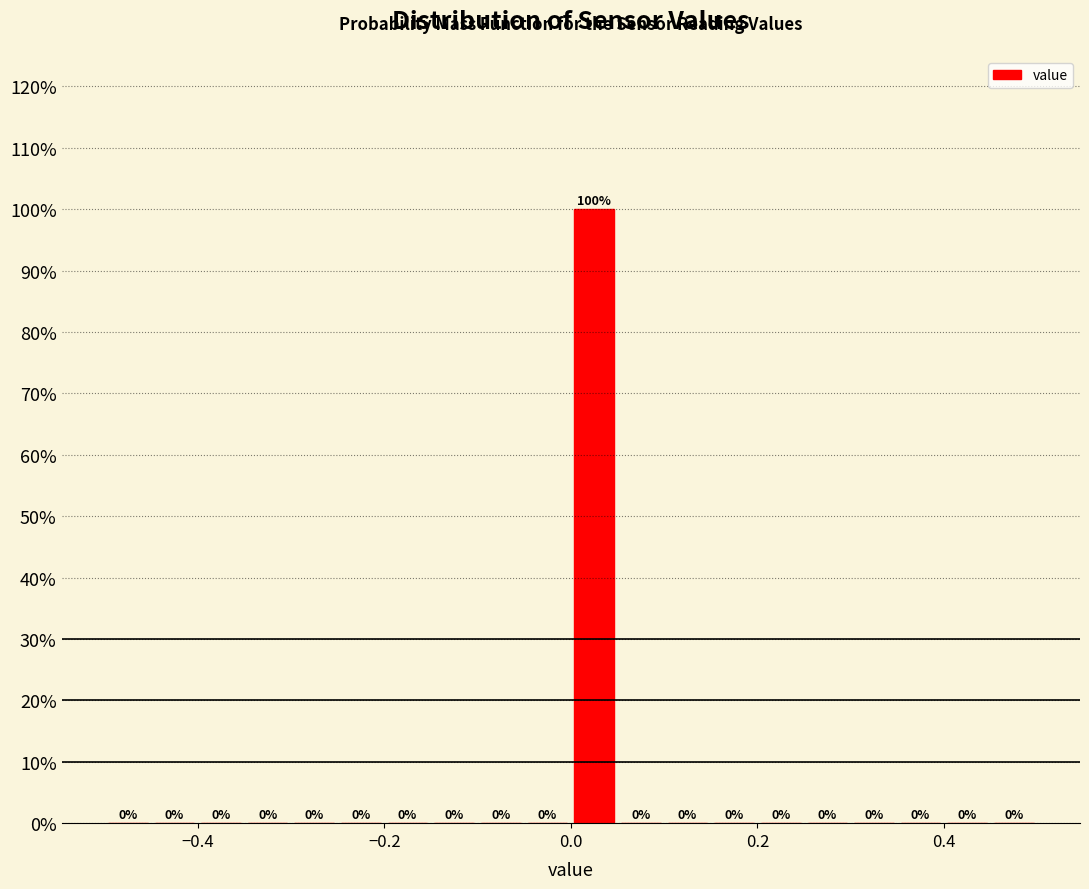

Read against the x-axis, roughly where is the centre of the tallest bar?

0.02